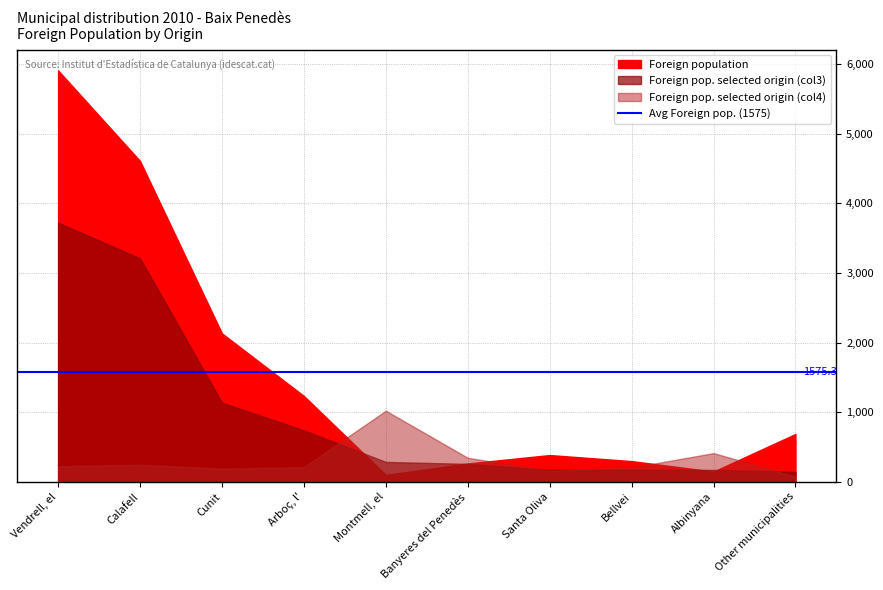

Which series has the largest range (max minus min)?

Foreign population